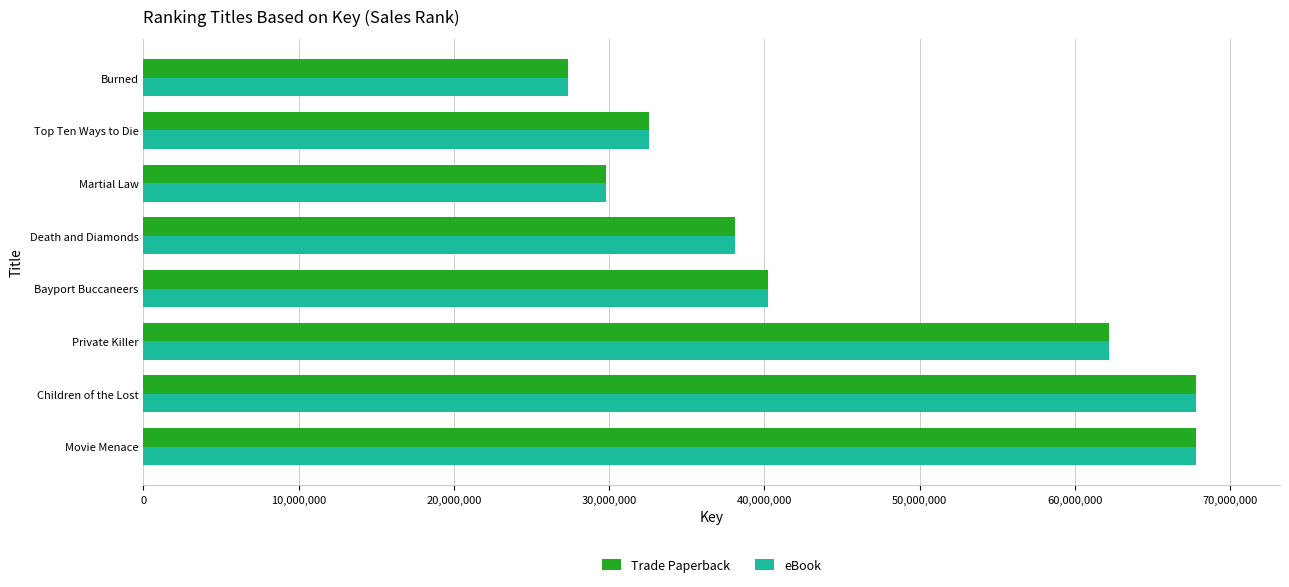

What is the sum of the Trade Paperback values at Martial Law and Private Killer?

91972626